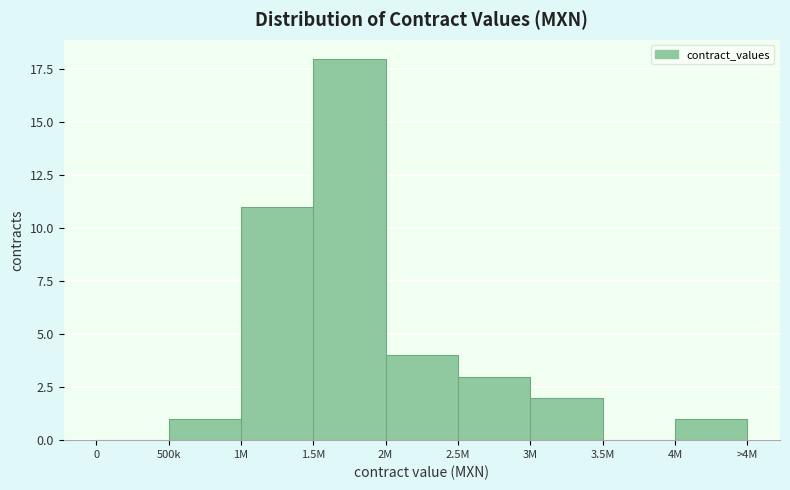

Reading right to left, extract all data points from this chart.

4M=1	3.5M=0	3M=2	2.5M=3	2M=4	1.5M=18	1M=11	500k=1	0=0